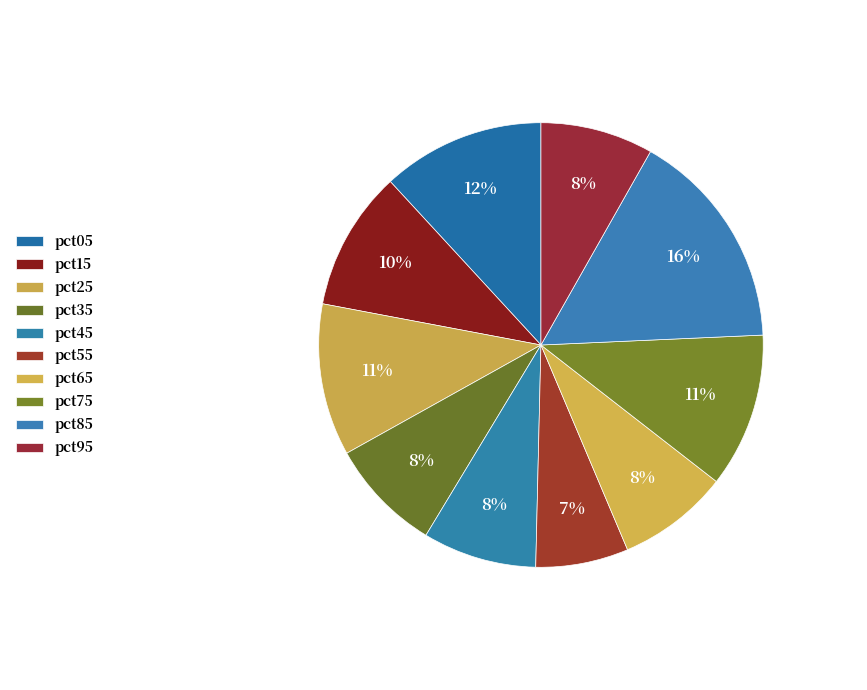

Is pct95 the majority of the pie?

No